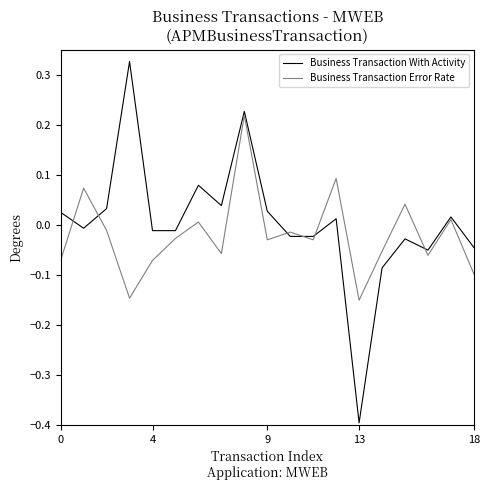

What is the minimum value shown in the chart?

-0.4